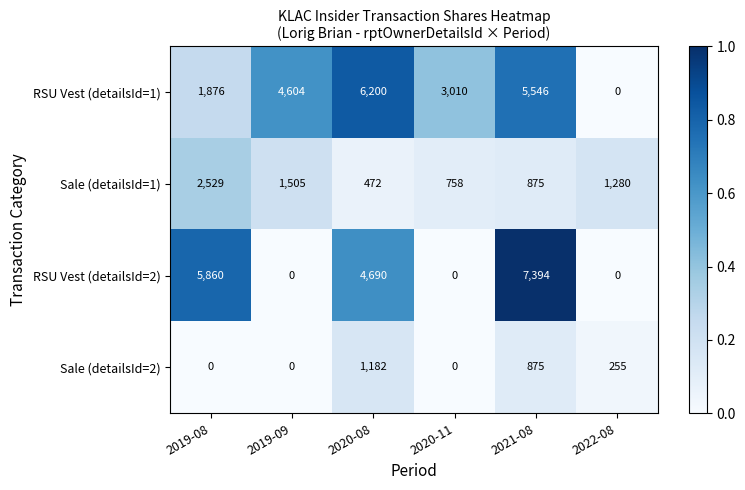

Reading right to left, list all the values displayed in this chart.

RSU Vest (detailsId=1): 2022-08=0	2021-08=5546	2020-11=3010	2020-08=6200	2019-09=4604	2019-08=1876
Sale (detailsId=1): 2022-08=1280	2021-08=875	2020-11=758	2020-08=472	2019-09=1505	2019-08=2529
RSU Vest (detailsId=2): 2022-08=0	2021-08=7394	2020-11=0	2020-08=4690	2019-09=0	2019-08=5860
Sale (detailsId=2): 2022-08=255	2021-08=875	2020-11=0	2020-08=1182	2019-09=0	2019-08=0